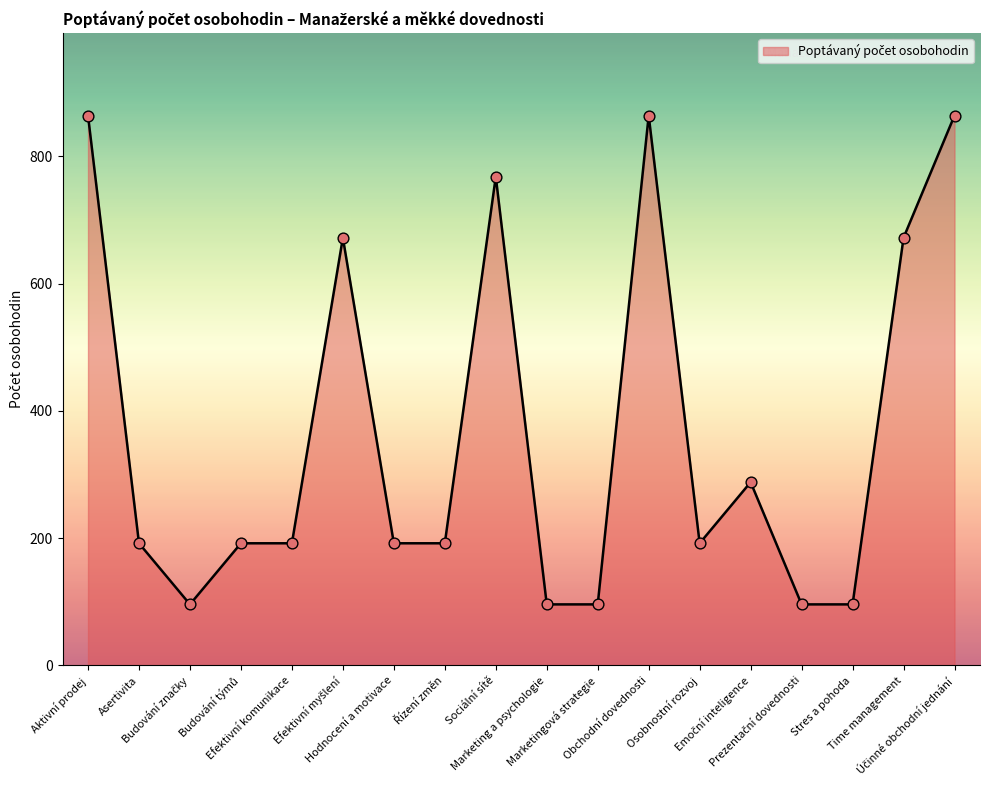

Which has a higher value, Osobnostní rozvoj or Marketingová strategie?

Osobnostní rozvoj